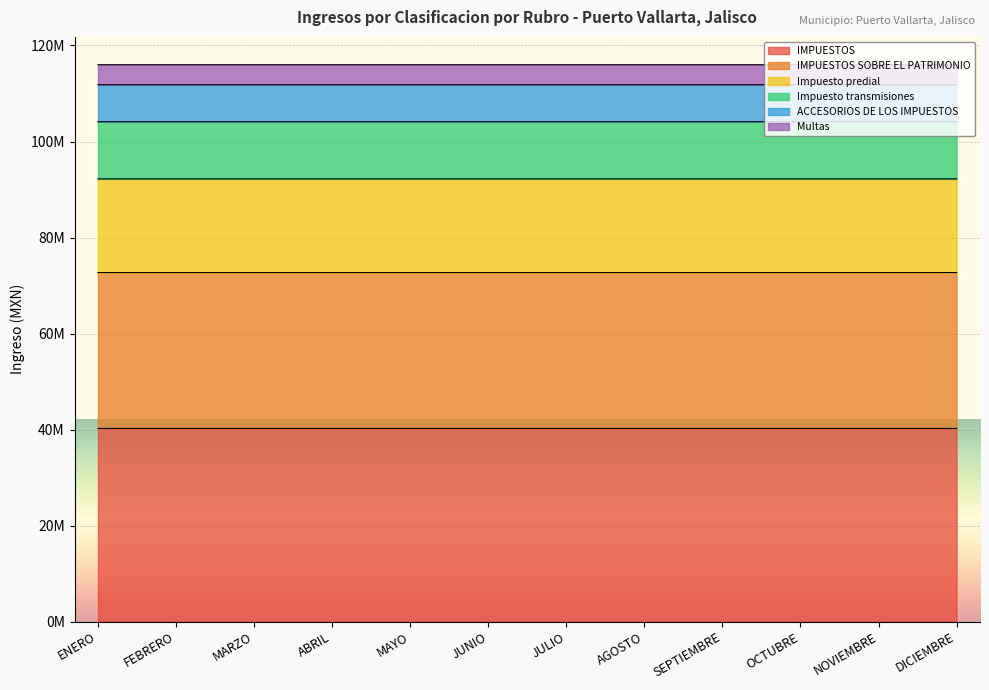

What is the label of the 3rd point from the right?

OCTUBRE